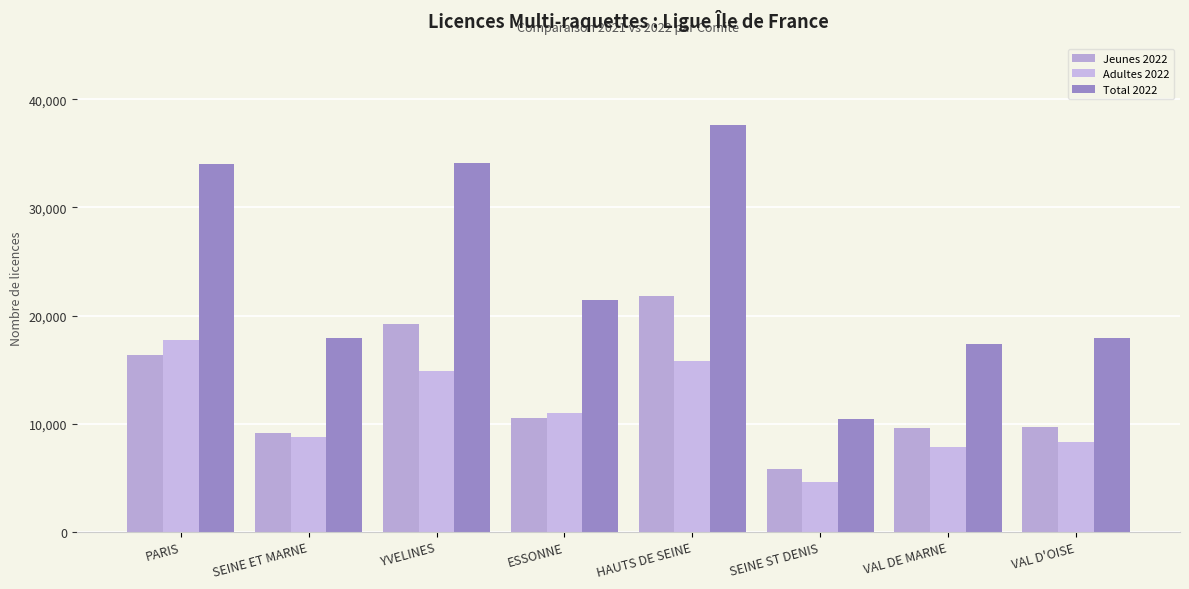

Reading left to right, list all the values displayed in this chart.

Jeunes 2022: 16337	9170	19255	10471	21837	5834	9553	9647
Adultes 2022: 17696	8721	14860	10931	15800	4628	7857	8276
Total 2022: 34033	17891	34115	21402	37637	10462	17410	17923